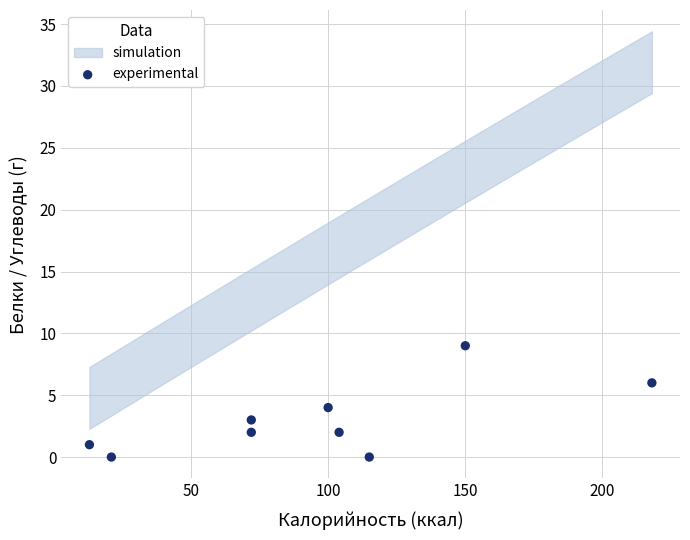

What is the range of Y values (max minus min)?

9